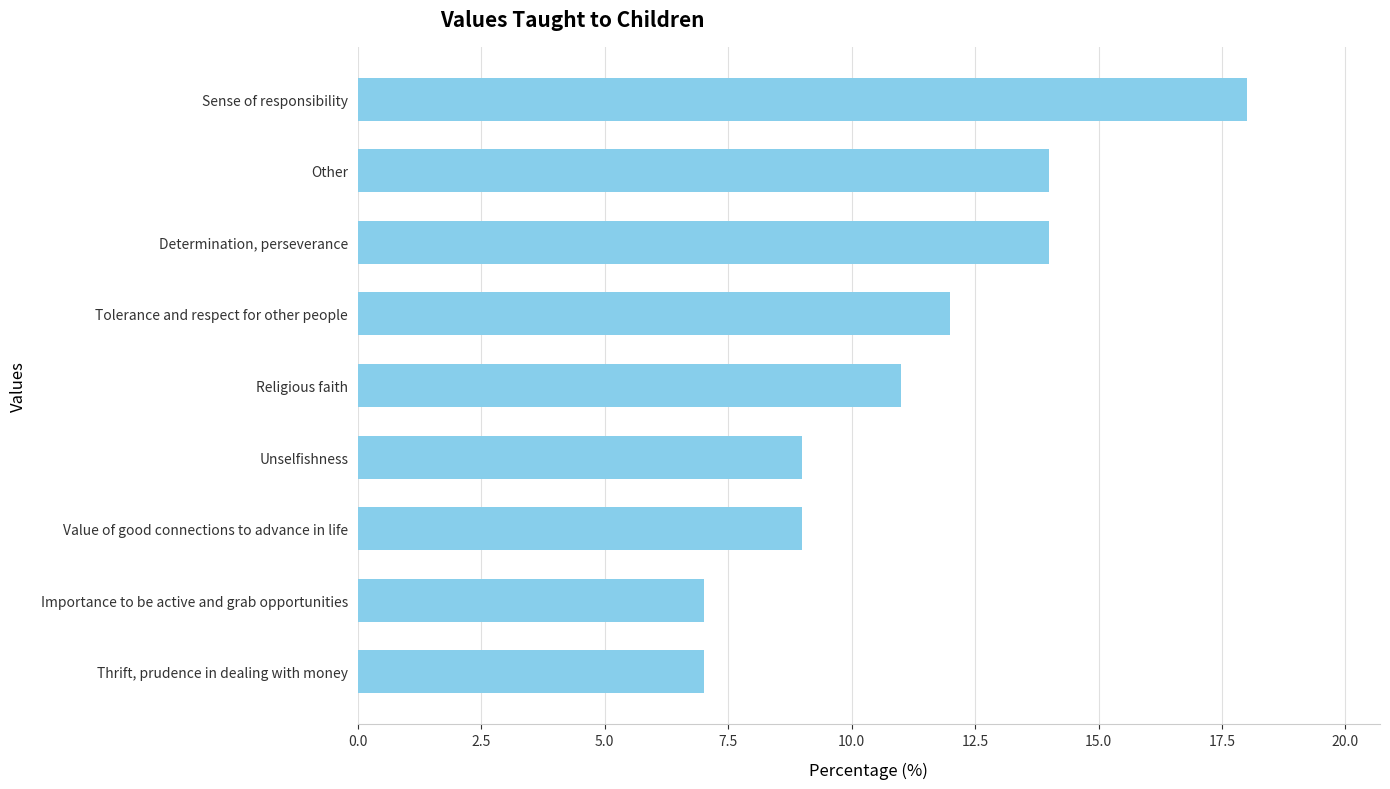

Are the bars horizontal?

Yes